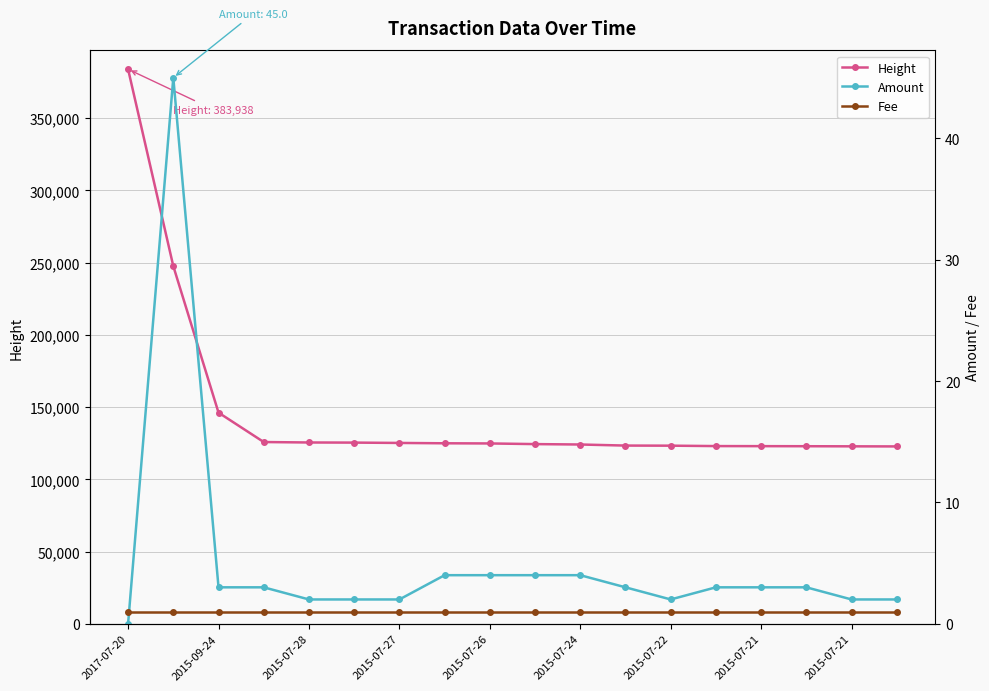

How many times do Amount and Fee cross each other?

1